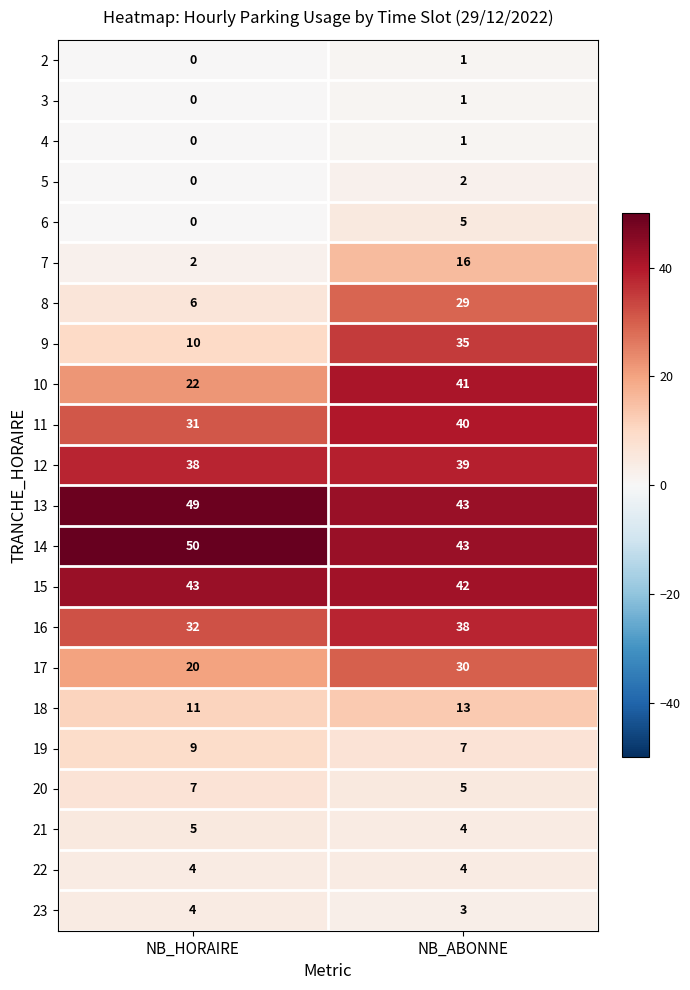

Is it true that 23 equals 2 at NB_ABONNE?

False